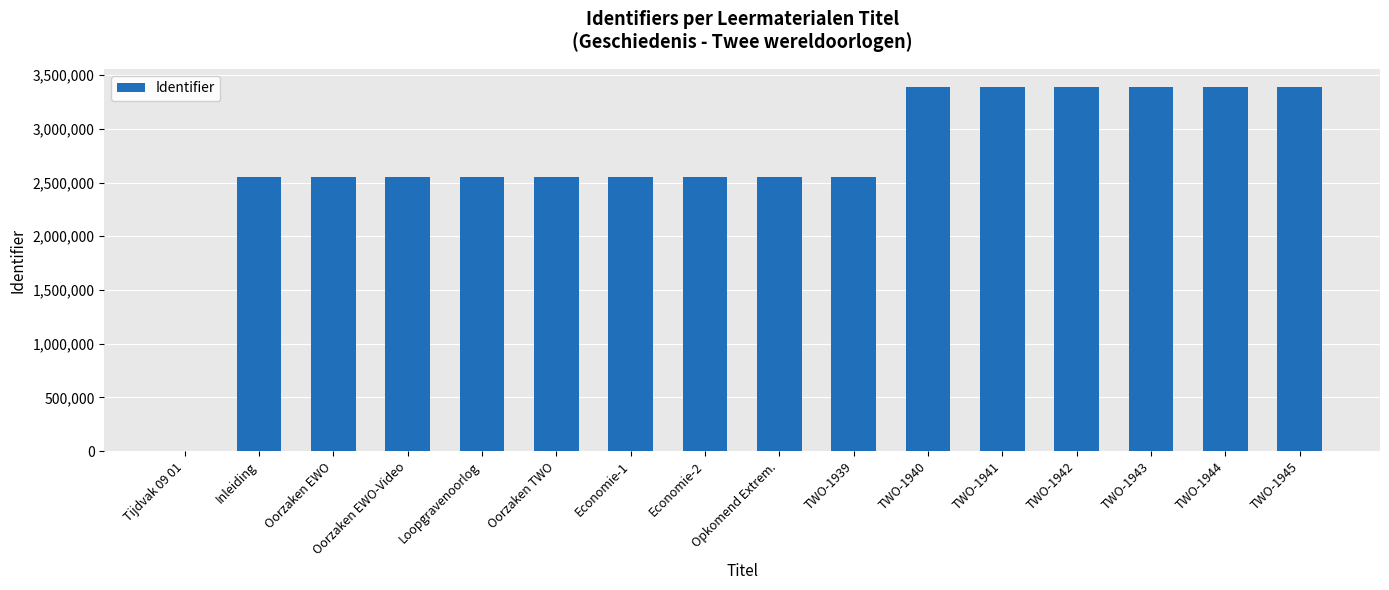

What is the ratio of the value at Inleiding to the value at Oorzaken EWO?

1.0